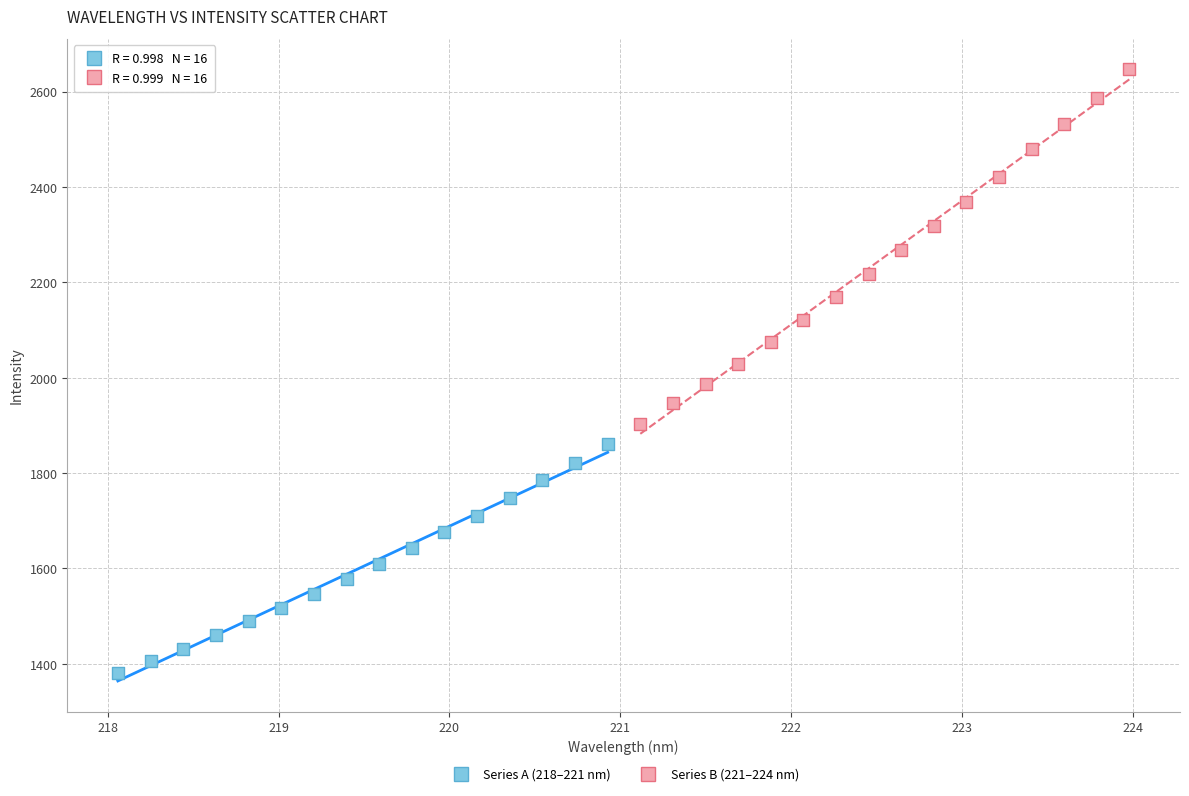

Which series contains the highest Y value?

Series B (221–224 nm)